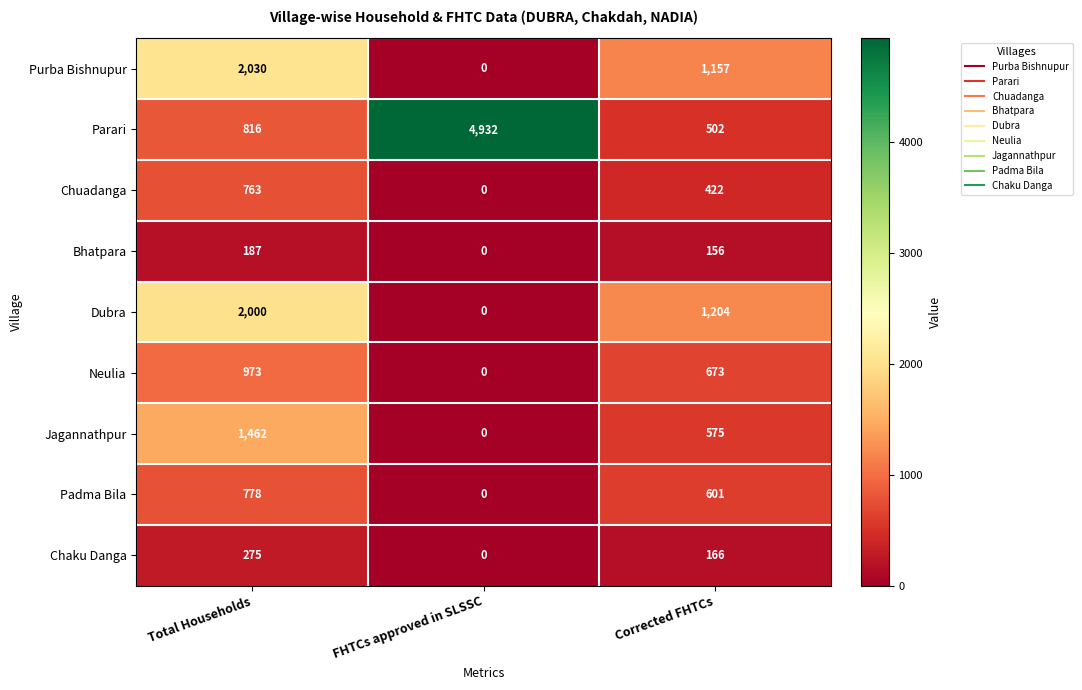

What is the greatest value displayed?

4932